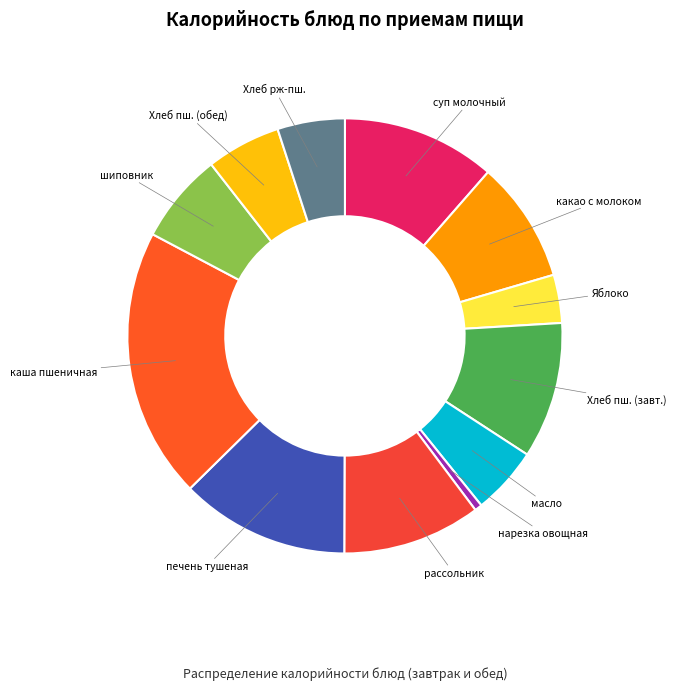

Which slice is the smallest?

нарезка овощная